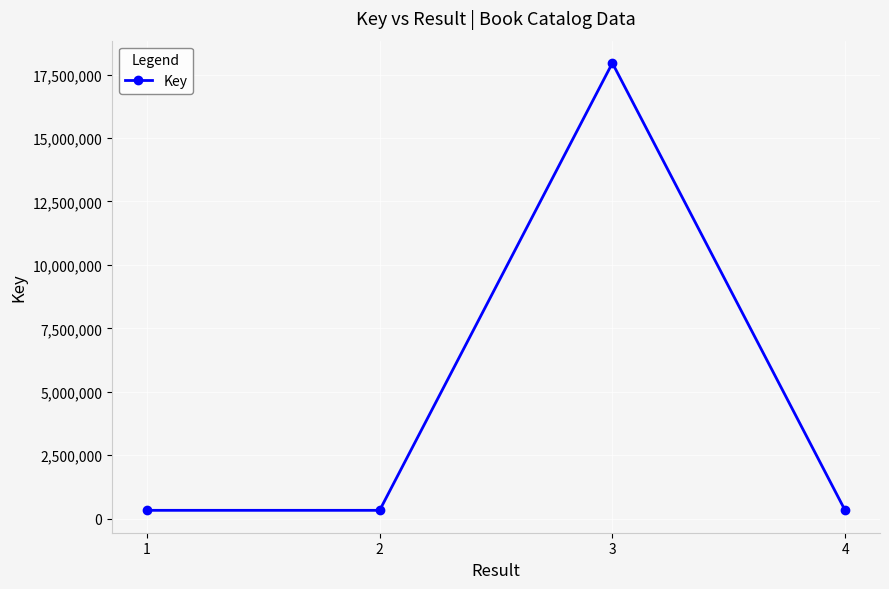

Does the chart have visible grid lines?

Yes